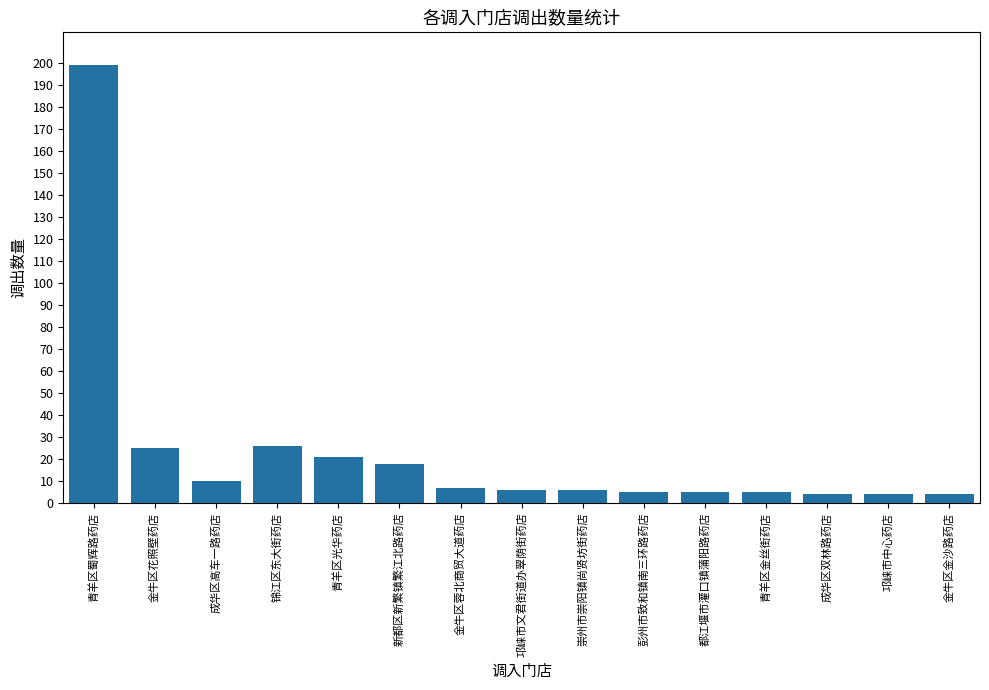

How many series are shown in this chart?

1